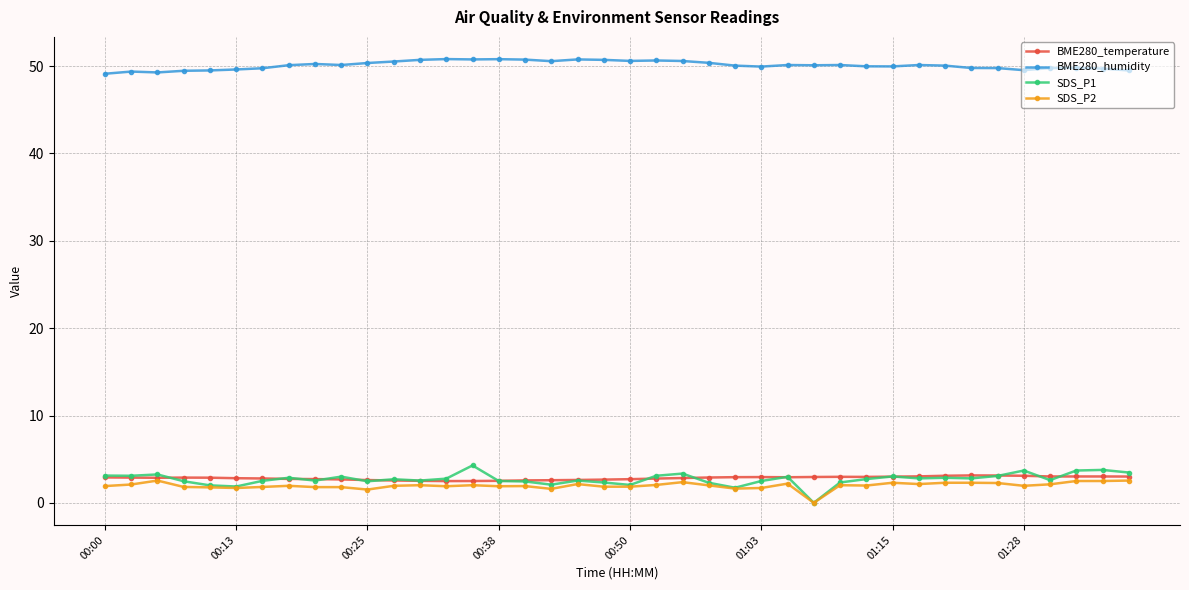

True or false: BME280_humidity and BME280_temperature intersect in this chart.

False